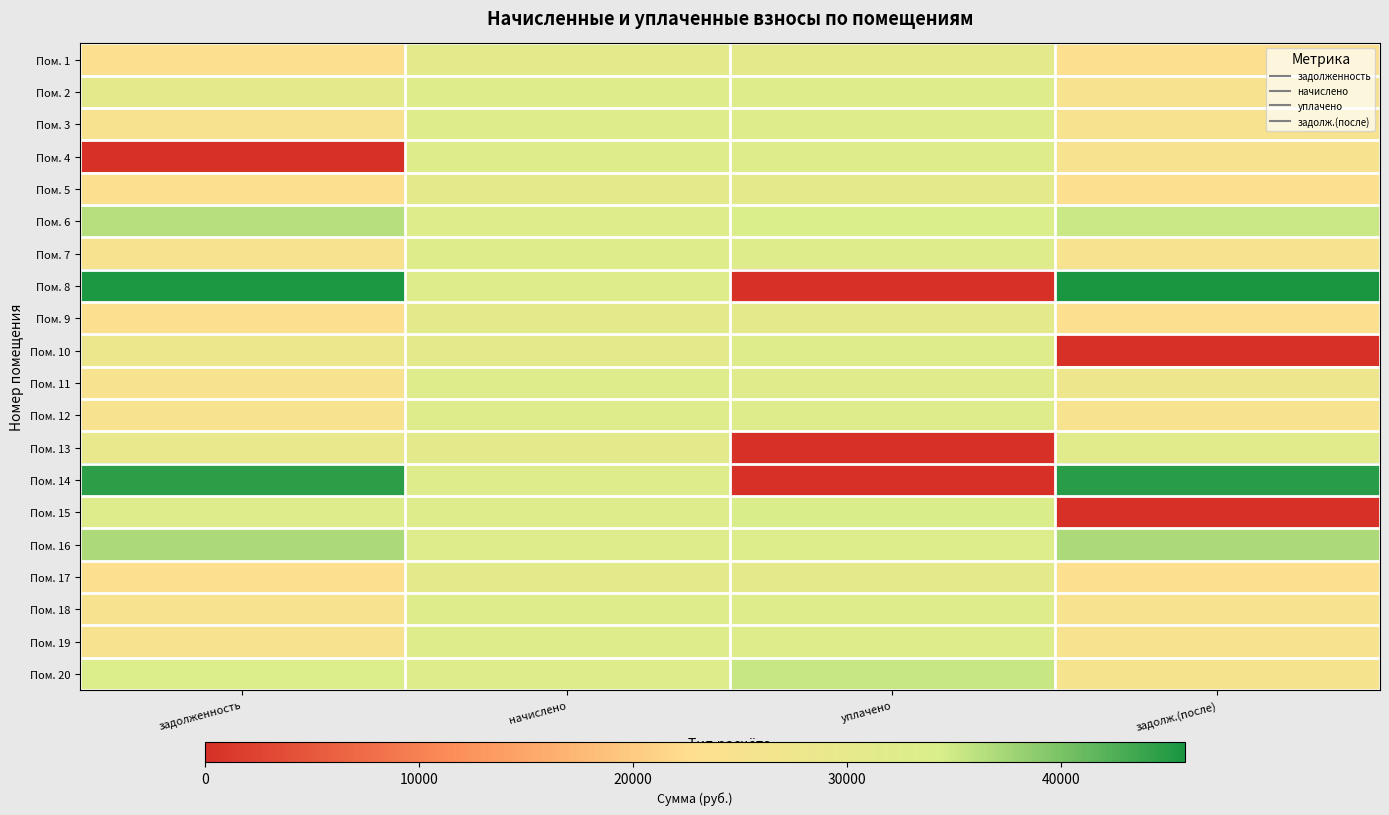

At which category is the sum across all series the highest?

начислено